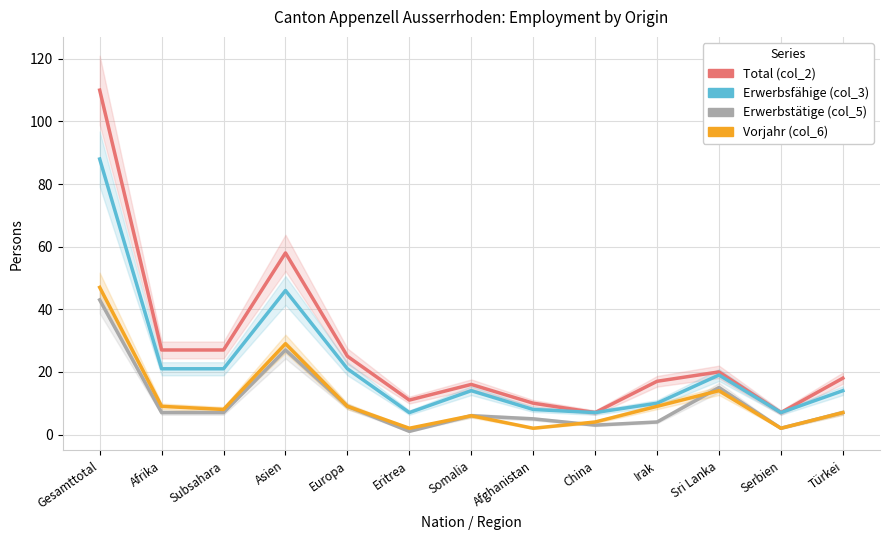

Where do Vorjahr (col_6) and Erwerbstätige (col_5) first cross each other?

Afghanistan and China